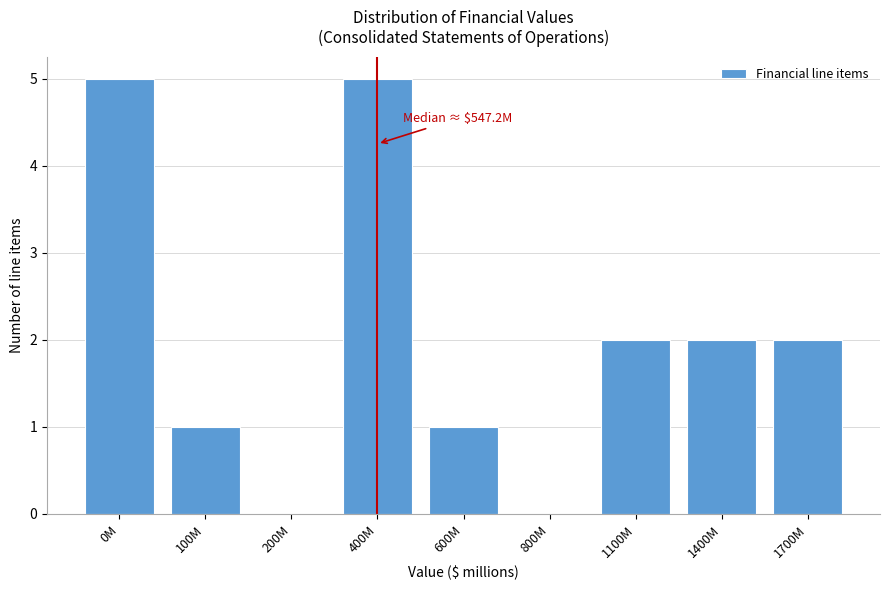

Reading left to right, extract all data points from this chart.

0M=5	100M=1	200M=0	400M=5	600M=1	800M=0	1100M=2	1400M=2	1700M=2